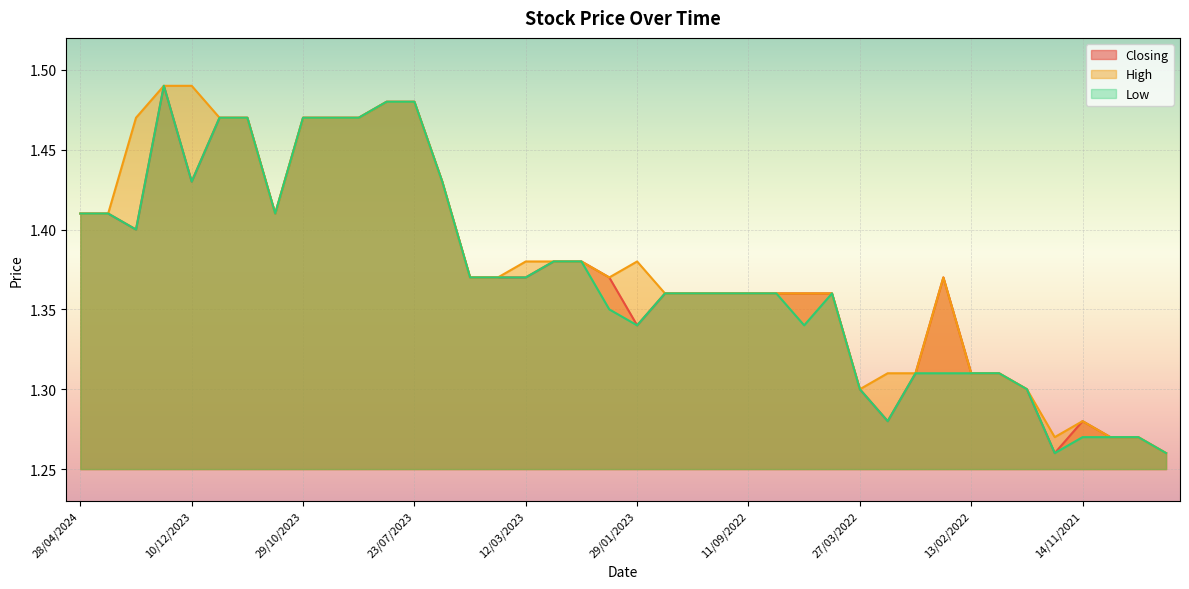

Rank the series by their maximum value, from highest to lowest.

Closing, High, Low